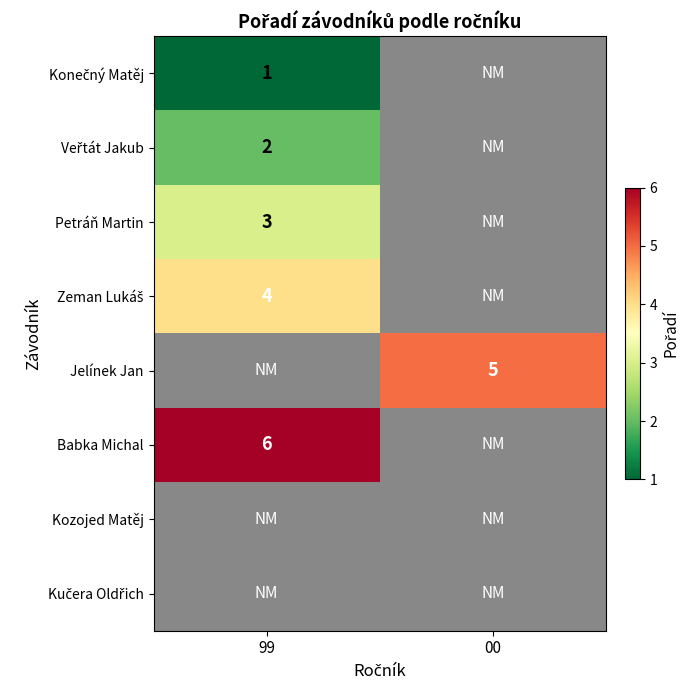

The Babka Michal series shows 6.0 at 99. True or false?

True